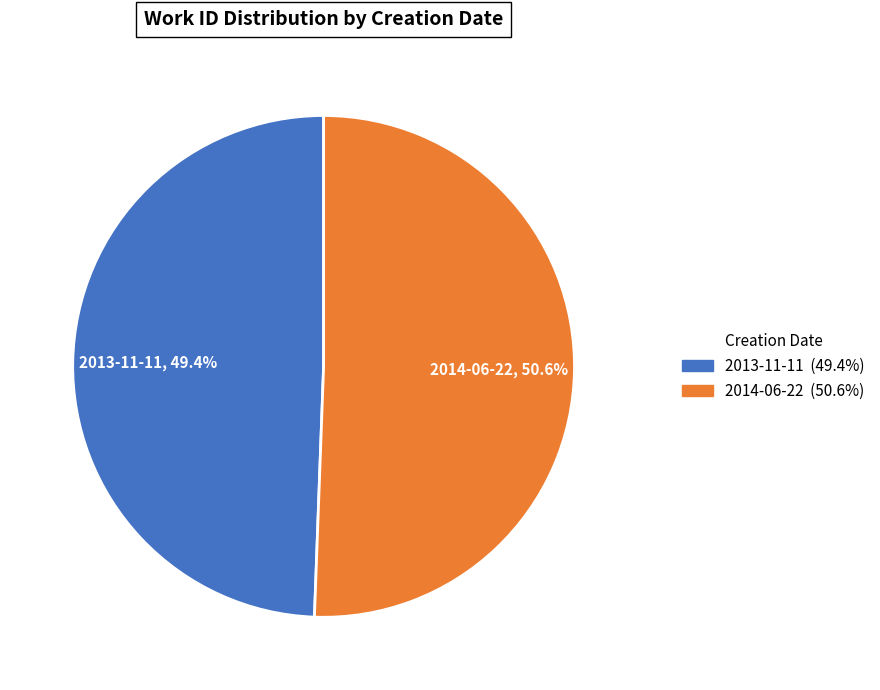

Is it true that 2013-11-11 is 49% of the pie?

True